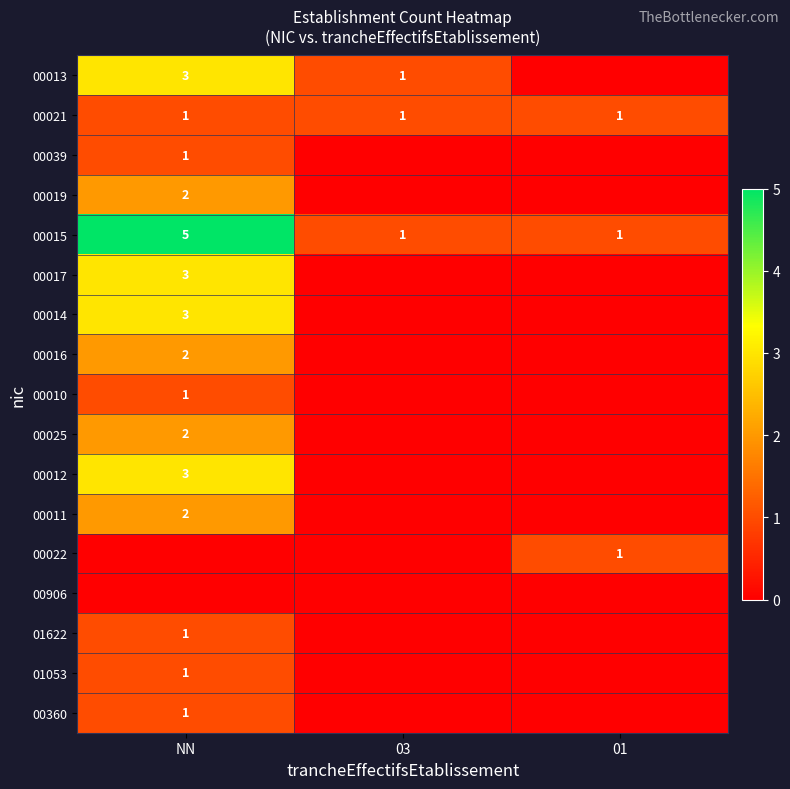

Is it true that 00012 equals 3 at NN?

True